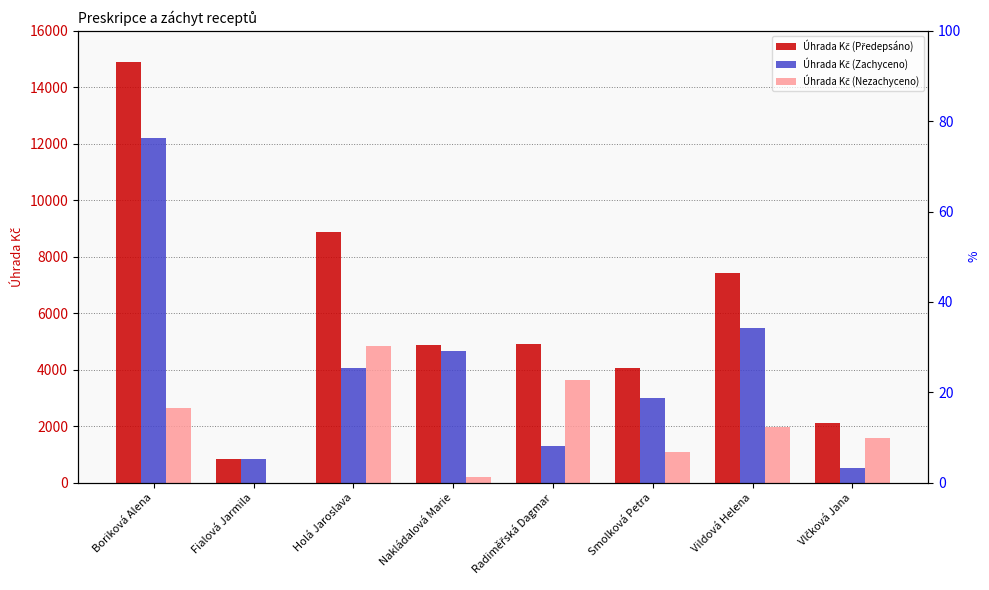

What is the value of the Úhrada Kč (Zachyceno) bar at the 1st from the left?

12221.8